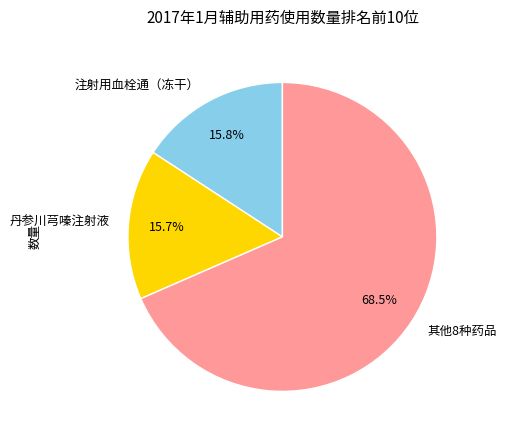

Do 注射用血栓通（冻干） and 其他8种药品 together represent more than half of the pie?

Yes